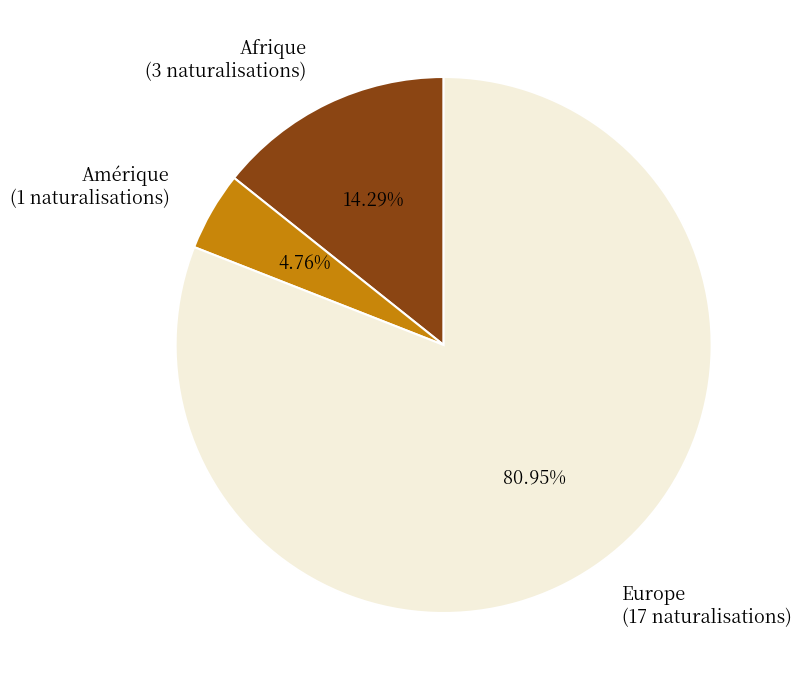

Approximately how many times larger is the value at Amérique compared to Afrique?

0.3